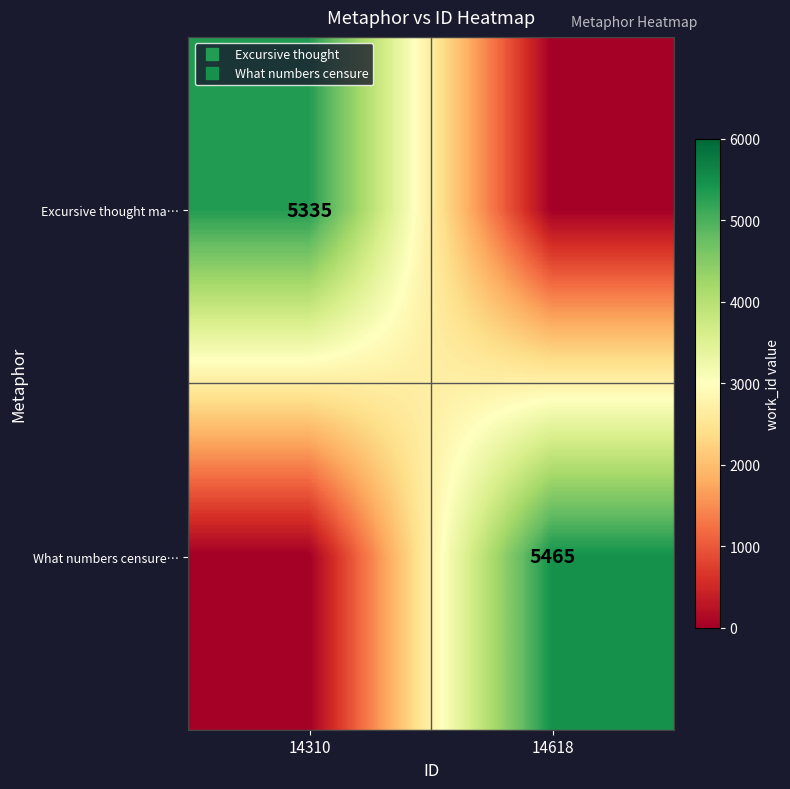

True or false: Excursive thought ma… has a value of 5335 at 14310.

True